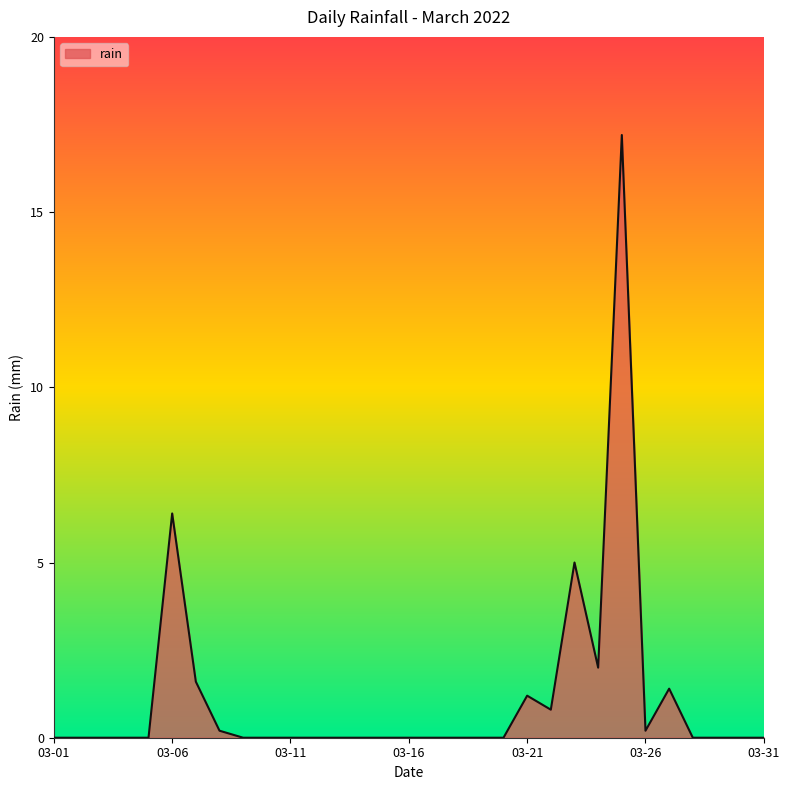

What is the maximum value shown in the chart?

17.2